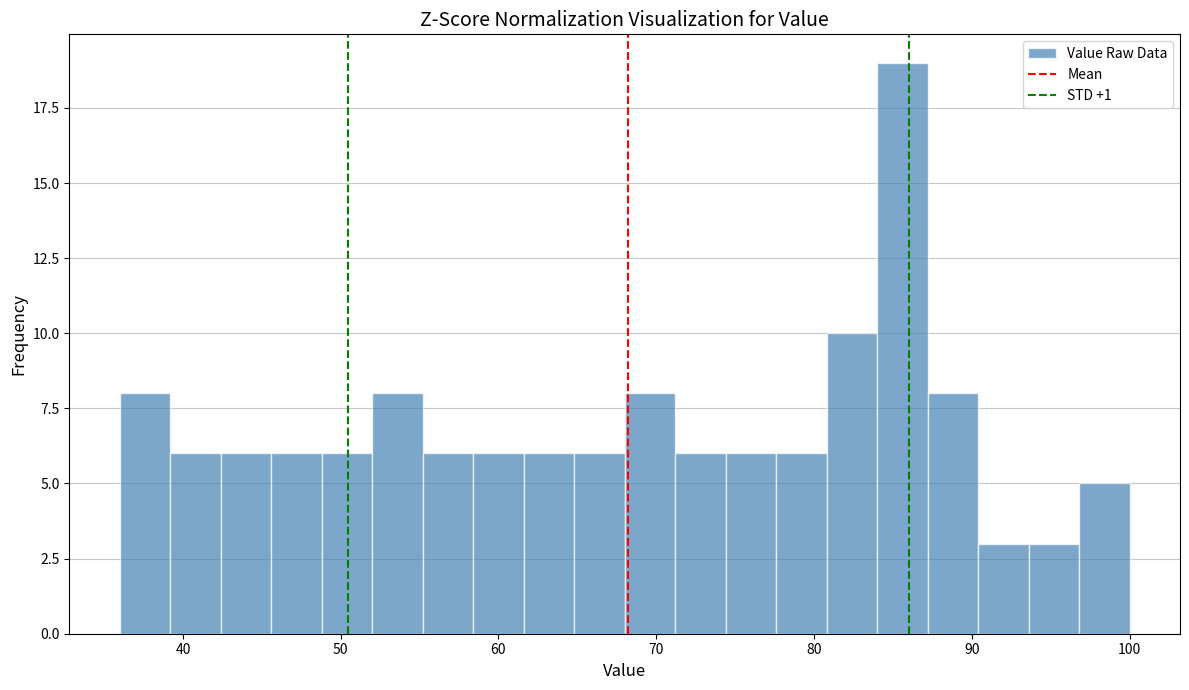

Around what value on the x-axis is the tallest bar? Give the approximate position of its centre, as read against the axis.

86